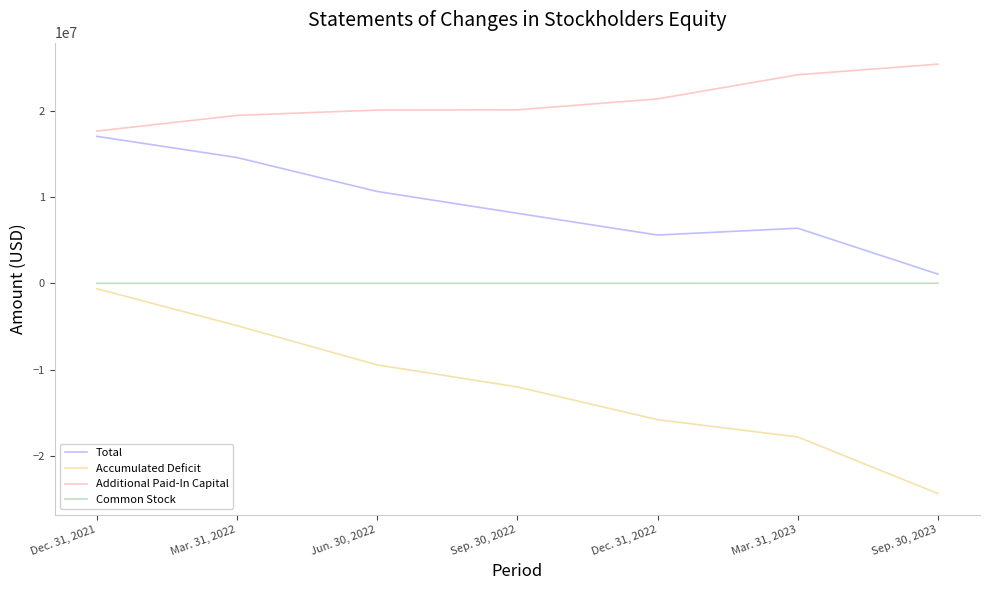

Between Dec. 31, 2021 and Mar. 31, 2023, which series saw the biggest shift?

Accumulated Deficit